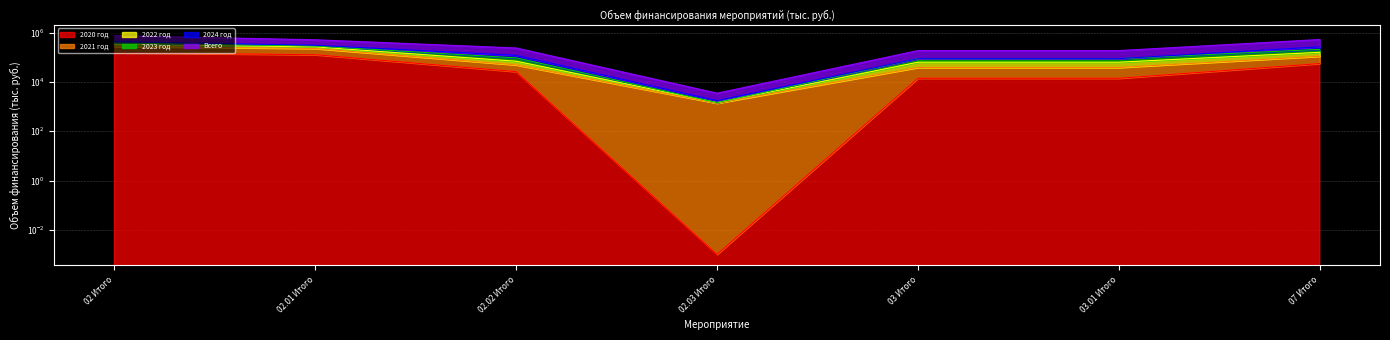

What is the minimum value for Всего?

3520.0